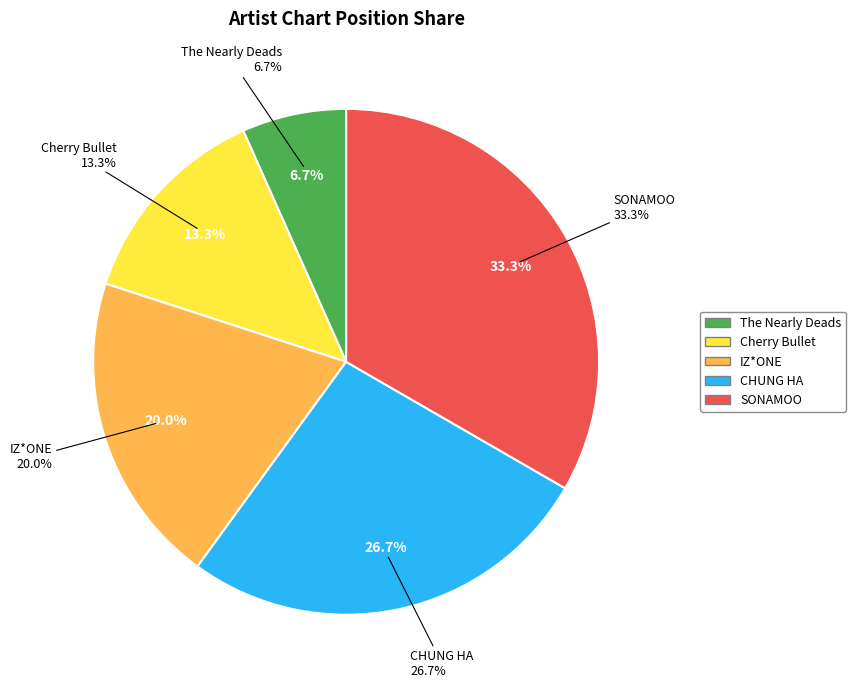

How many segments does this pie chart have?

5